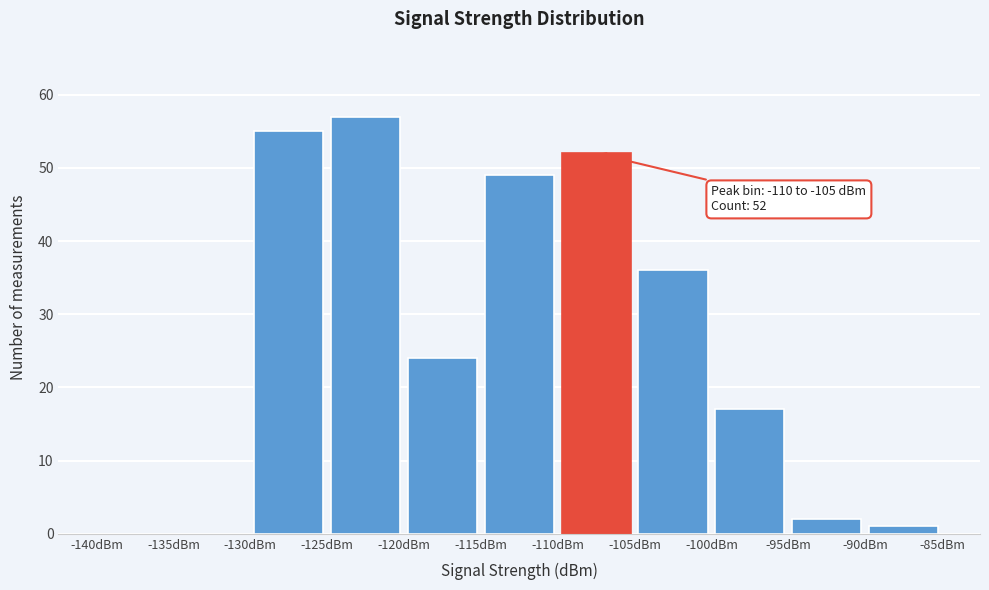

Over which range of the x-axis is the bar tallest?

-125 to -120